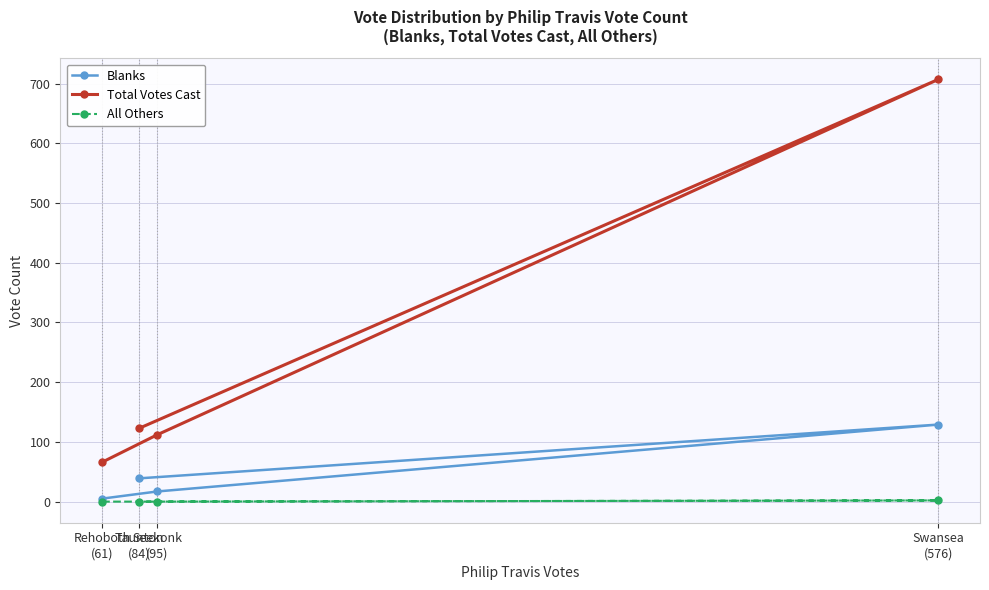

What are all the series names shown in the legend?

Blanks, Total Votes Cast, All Others